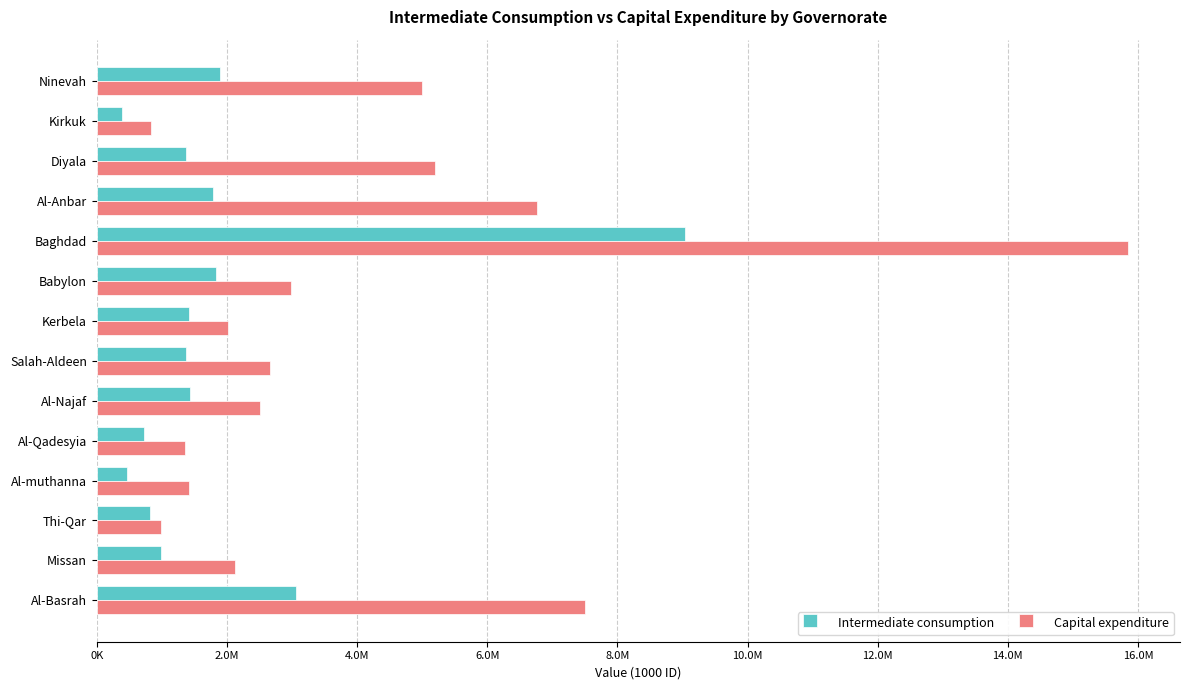

Reading left to right, what are all the values shown in this chart?

Intermediate consumption: 1900329	393793	1369837	1781369	9042665	1838944	1419987	1370493	1434484	718929	470505	816071	983361	3056608
Capital expenditure: 5000068	837034	5200011	6757437	15851972	2990132	2022480	2658076	2513311	1355068	1416497	993163	2126257	7500609